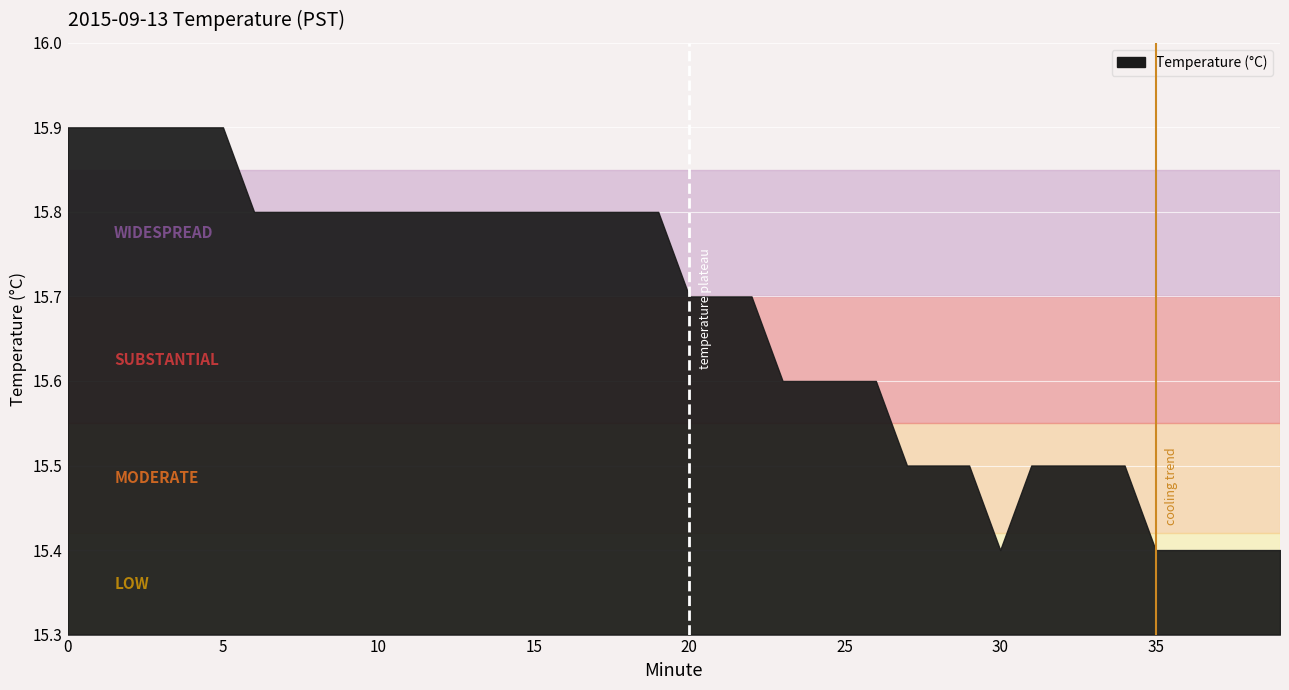

At which label is the value closest to 15?

30